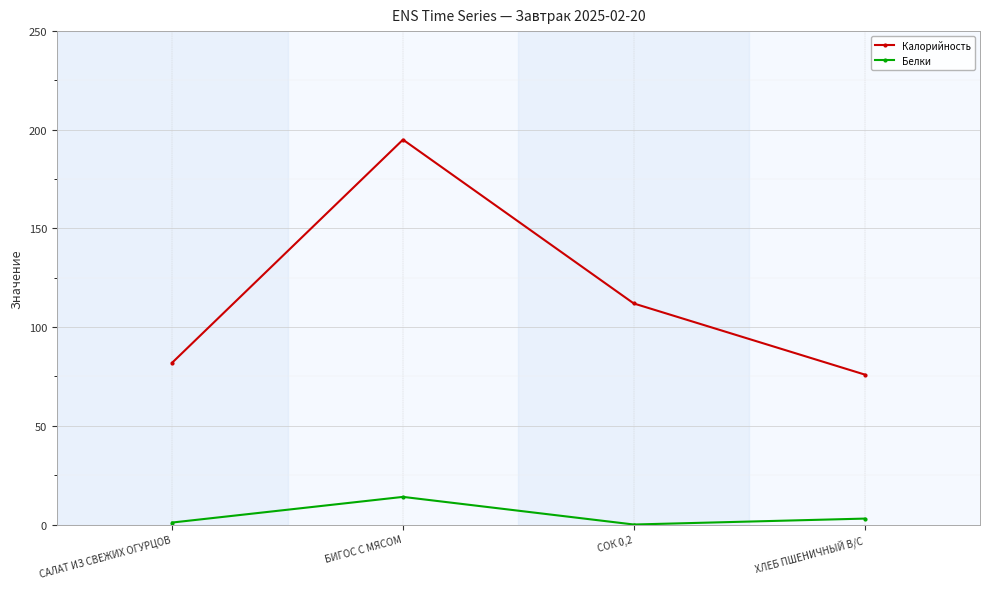

Where is the first local maximum for Белки?

БИГОС С МЯСОМ